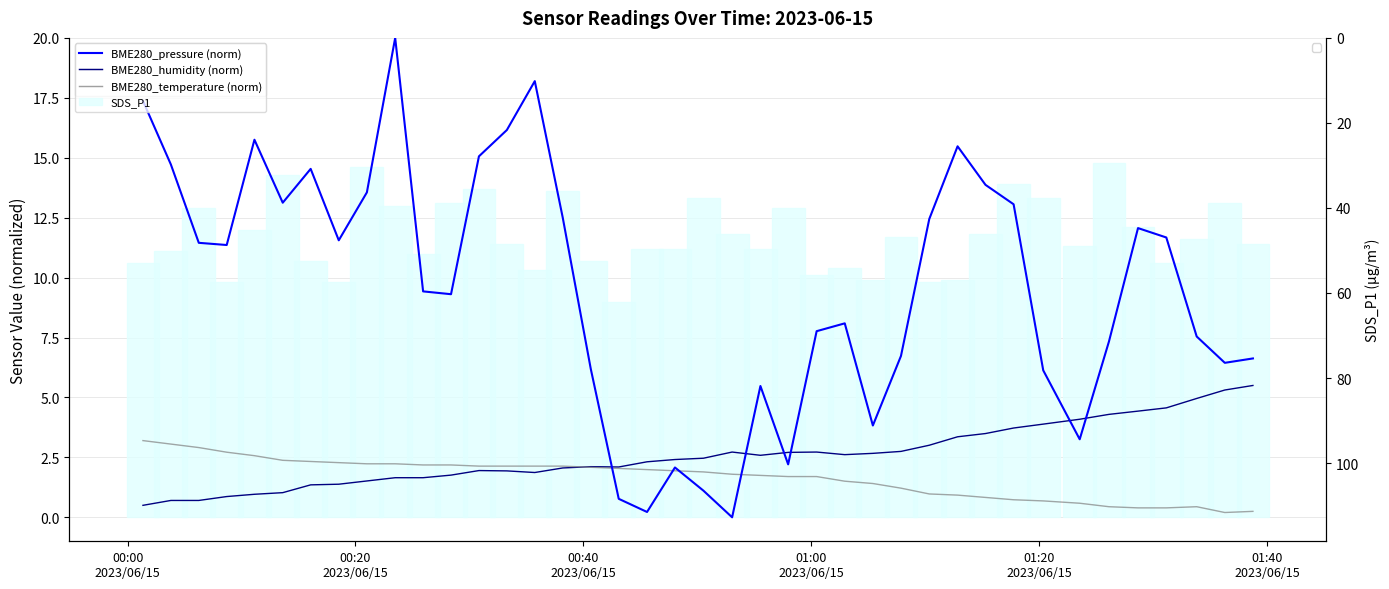

Which category has the highest value in the BME280_temperature (norm) series?

00:00
2023/06/15